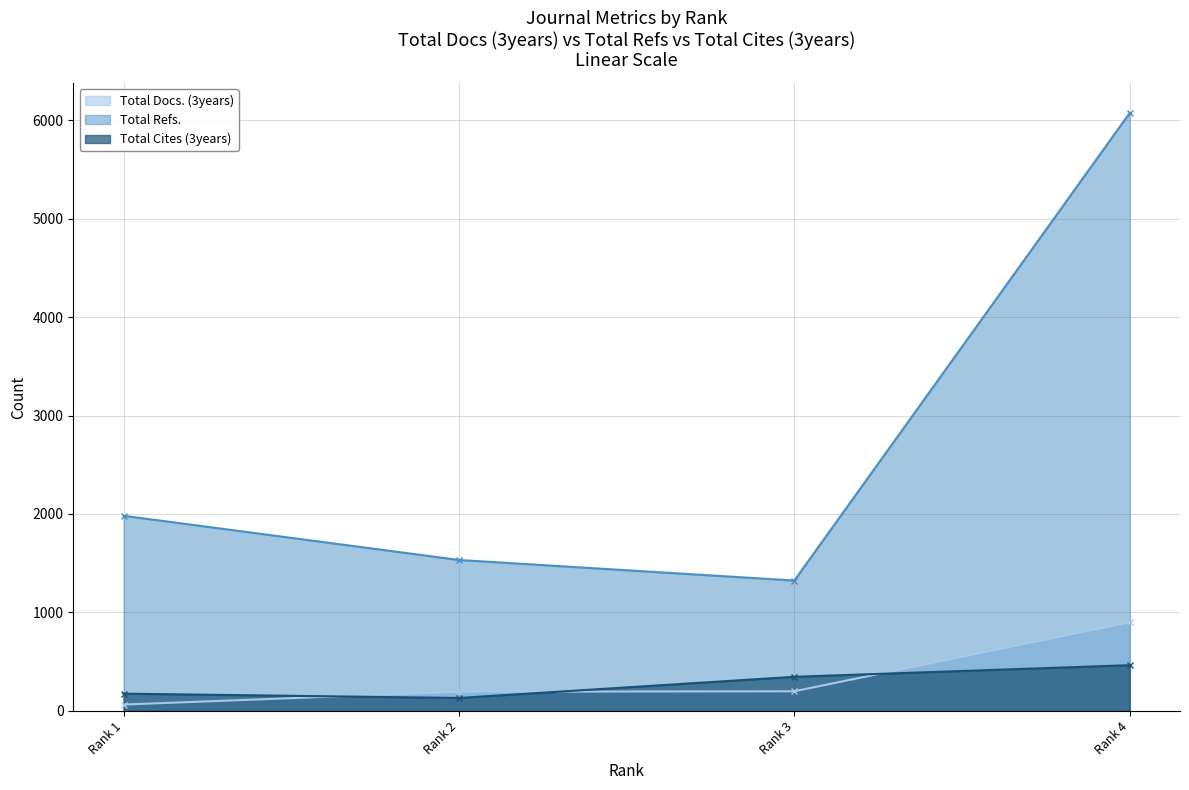

What is the difference between the maximum and minimum values in the Total Cites (3years) series?

333